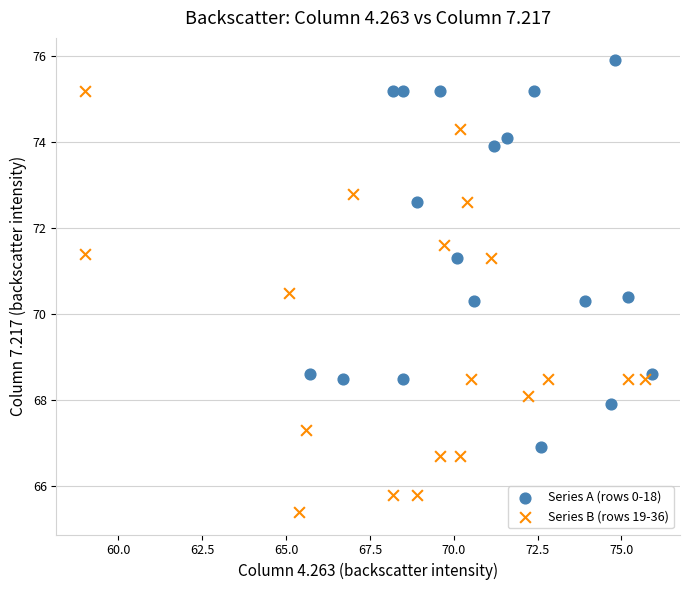

What are all the series names shown in the legend?

Series A (rows 0-18), Series B (rows 19-36)